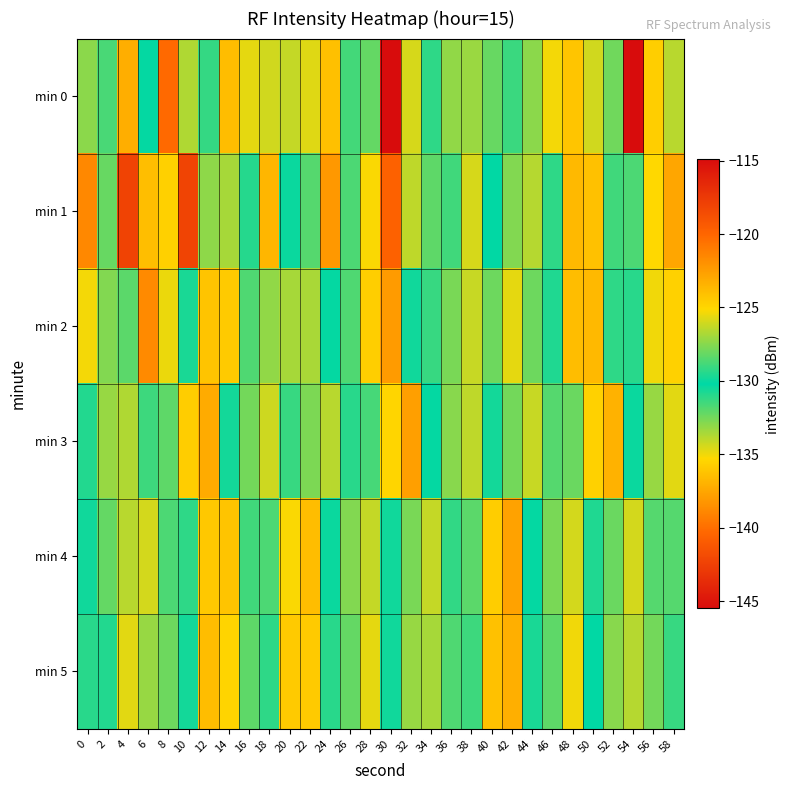

Reading left to right, extract all data points from this chart.

min 0: 0=-133.0	2=-131.7	4=-123.3	6=-130.3	8=-140.2	10=-133.7	12=-131.2	14=-123.9	16=-134.8	18=-126.1	20=-134.1	22=-125.8	24=-124.0	26=-128.9	28=-128.2	30=-114.9	32=-125.9	34=-131.1	36=-133.1	38=-127.1	40=-128.1	42=-131.3	44=-133.0	46=-135.1	48=-136.2	50=-134.4	52=-127.9	54=-145.4	56=-124.6	58=-133.9
min 1: 0=-138.9	2=-132.3	4=-118.0	6=-124.0	8=-135.7	10=-142.3	12=-127.4	14=-133.5	16=-129.5	18=-136.8	20=-130.0	22=-128.5	24=-122.3	26=-131.7	28=-135.2	30=-119.8	32=-126.4	34=-132.1	36=-128.9	38=-134.5	40=-130.2	42=-127.6	44=-133.8	46=-129.3	48=-136.7	50=-124.1	52=-131.5	54=-128.7	56=-135.3	58=-122.9
min 2: 0=-125.3	2=-132.8	4=-128.4	6=-121.6	8=-134.9	10=-129.7	12=-136.2	14=-124.5	16=-131.8	18=-127.3	20=-133.5	22=-126.8	24=-130.1	26=-128.6	28=-135.7	30=-122.4	32=-129.9	34=-131.3	36=-127.8	38=-134.2	40=-128.0	42=-125.6	44=-132.4	46=-130.8	48=-136.5	50=-123.7	52=-131.1	54=-129.4	56=-135.0	58=-124.8
min 3: 0=-129.5	2=-133.2	4=-126.7	6=-131.4	8=-128.3	10=-135.8	12=-123.1	14=-130.6	16=-127.9	18=-134.3	20=-129.1	22=-132.7	24=-126.5	26=-131.0	28=-128.8	30=-135.4	32=-122.6	34=-130.3	36=-127.5	38=-134.0	40=-129.8	42=-132.5	44=-126.2	46=-131.9	48=-128.1	50=-135.6	52=-123.4	54=-130.0	56=-127.2	58=-134.7
min 4: 0=-130.5	2=-128.2	4=-133.9	6=-126.0	8=-131.7	10=-129.3	12=-136.0	14=-124.2	16=-131.5	18=-128.7	20=-135.2	22=-123.9	24=-130.4	26=-127.6	28=-134.1	30=-129.9	32=-132.6	34=-126.3	36=-131.2	38=-128.4	40=-135.8	42=-122.7	44=-130.1	46=-127.8	48=-134.4	50=-129.6	52=-132.3	54=-126.0	56=-131.9	58=-128.5
min 5: 0=-131.0	2=-129.5	4=-134.7	6=-127.2	8=-132.4	10=-129.8	12=-136.5	14=-124.9	16=-132.1	18=-129.3	20=-135.9	22=-124.5	24=-131.0	26=-128.2	28=-134.8	30=-130.5	32=-133.2	34=-126.9	36=-131.8	38=-129.0	40=-136.3	42=-123.3	44=-130.7	46=-128.3	48=-135.0	50=-130.2	52=-132.9	54=-126.6	56=-132.5	58=-129.1